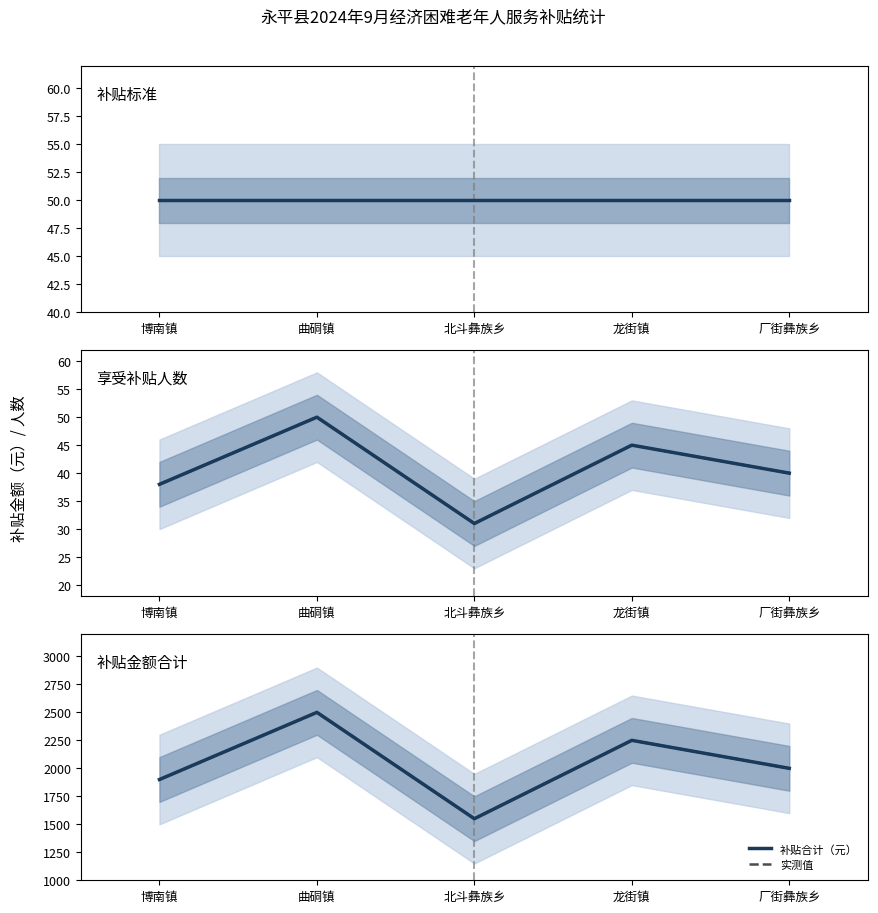

What is the difference between the second highest and minimum values in the 人数 series?

14